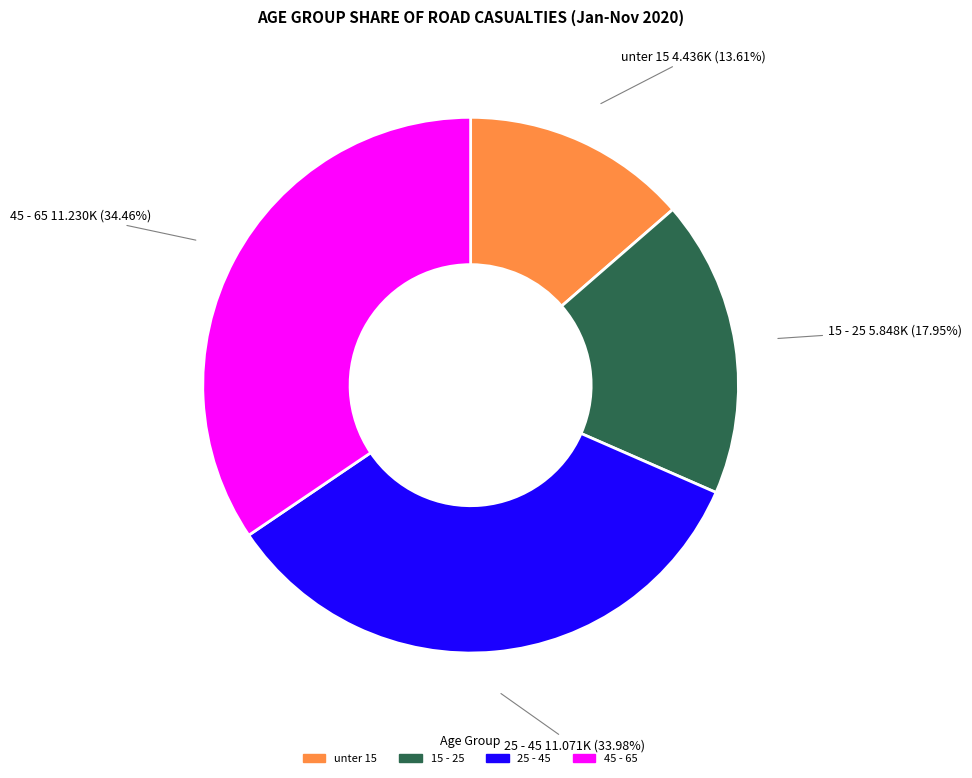

To the nearest percent, what is the average slice percentage?

25%